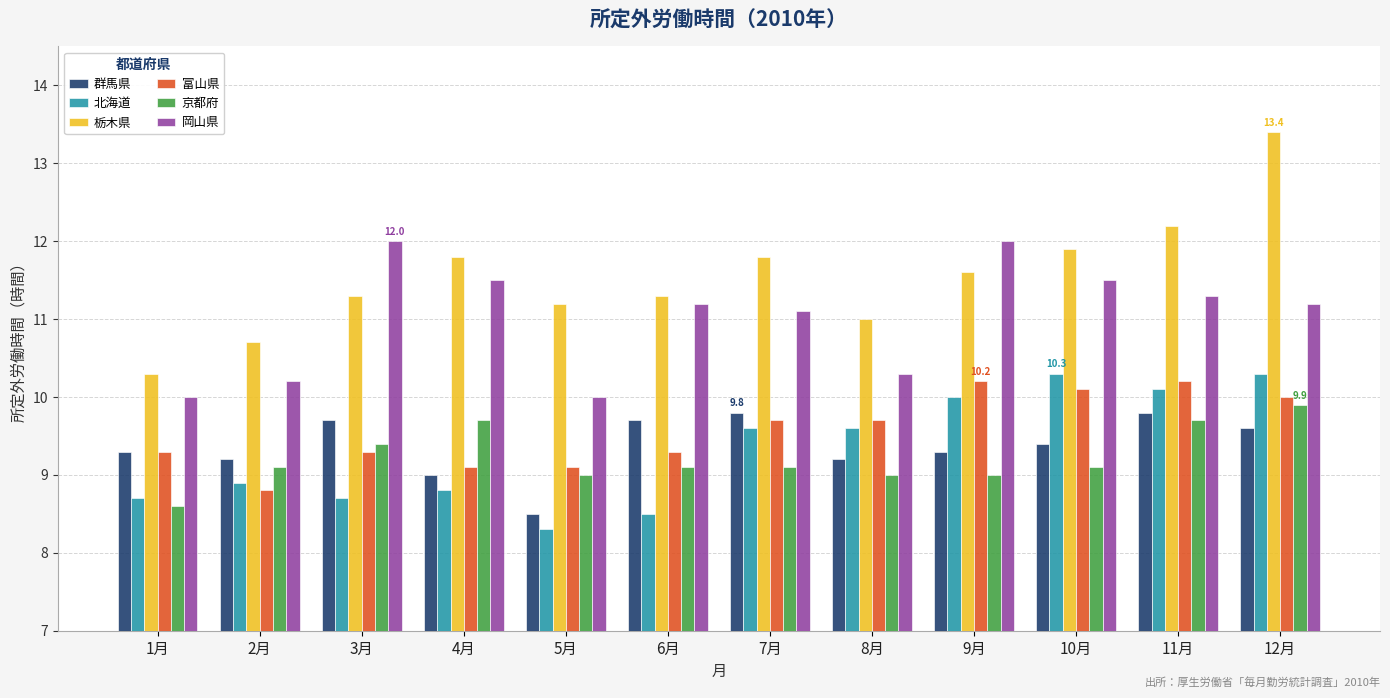

What is the value of the 栃木県 bar at the 5th from the left?

11.2